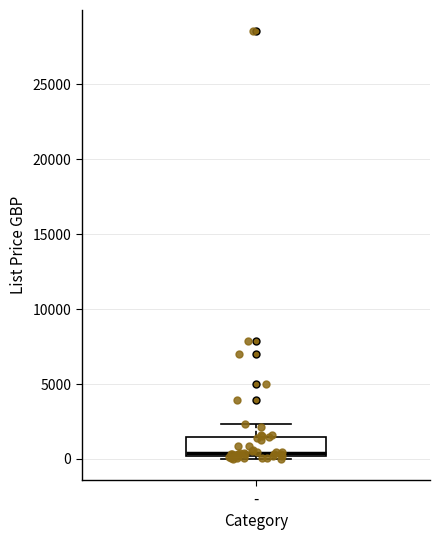

Where is the upper edge of the box for - on the y-axis? The values are not printed on the chart, so give them approximately, as read against the axis.

1500